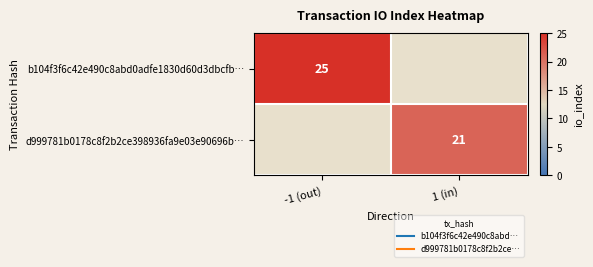

Which category has the highest value in the d999781b0178c8f2b2ce398936fa9e03e90696b… series?

-1 (out)